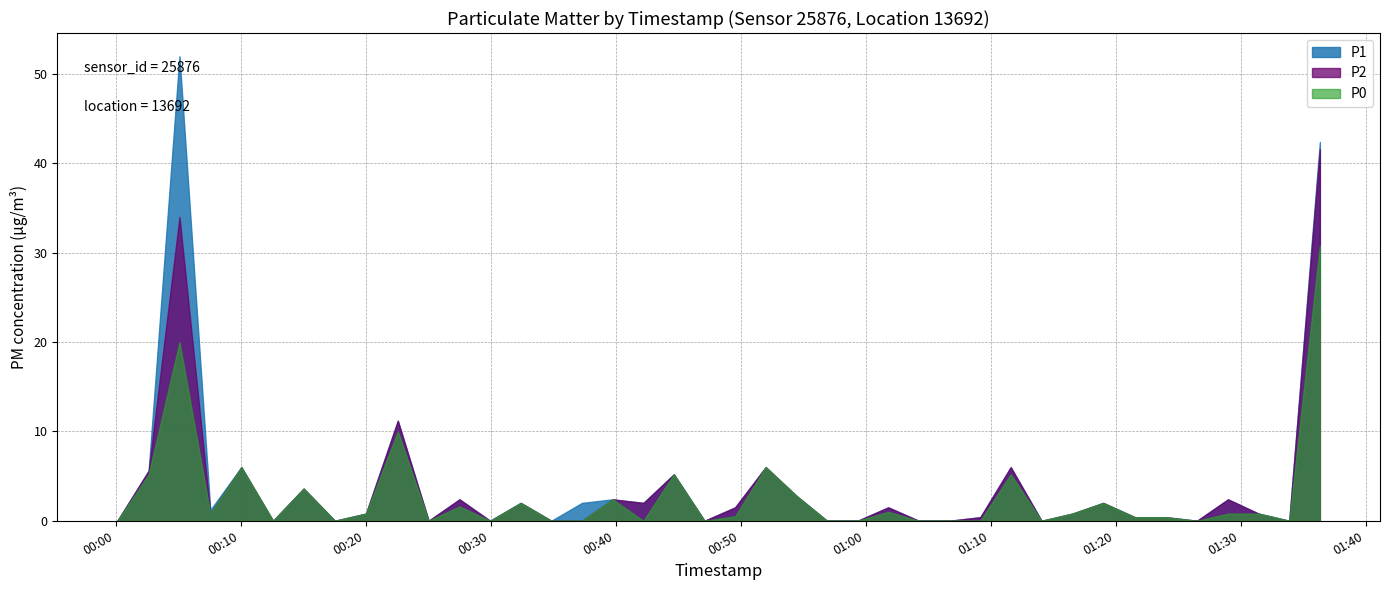

Rank the series by their average value, from lowest to highest.

P0, P2, P1